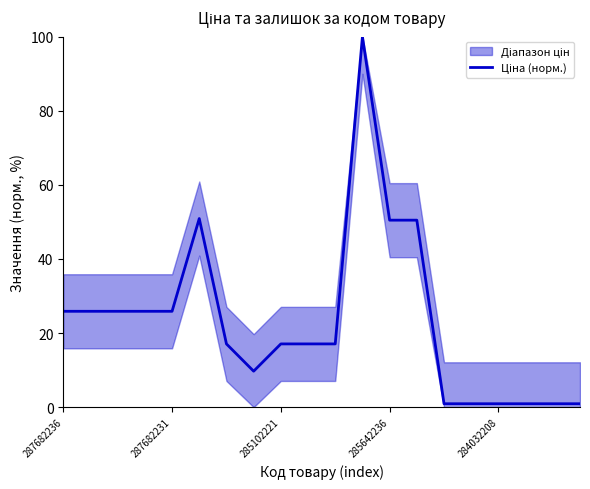

Where does the data first go above 17?

287682236